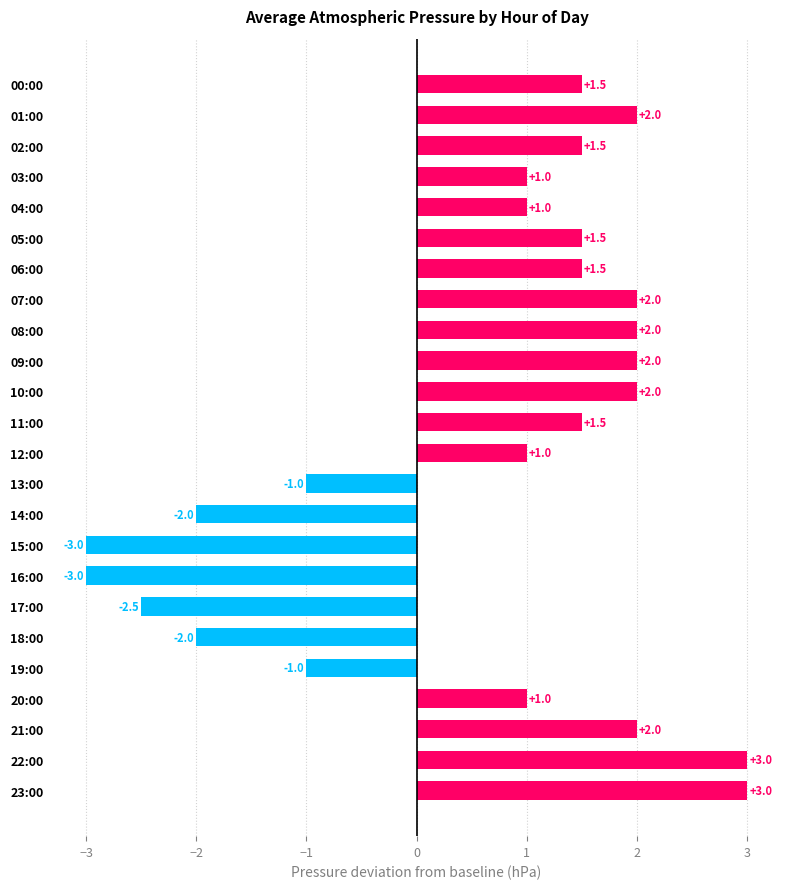

Reading top to bottom, extract all data points from this chart.

1.5	2.0	1.5	1.0	1.0	1.5	1.5	2.0	2.0	2.0	2.0	1.5	1.0	-1.0	-2.0	-3.0	-3.0	-2.5	-2.0	-1.0	1.0	2.0	3.0	3.0